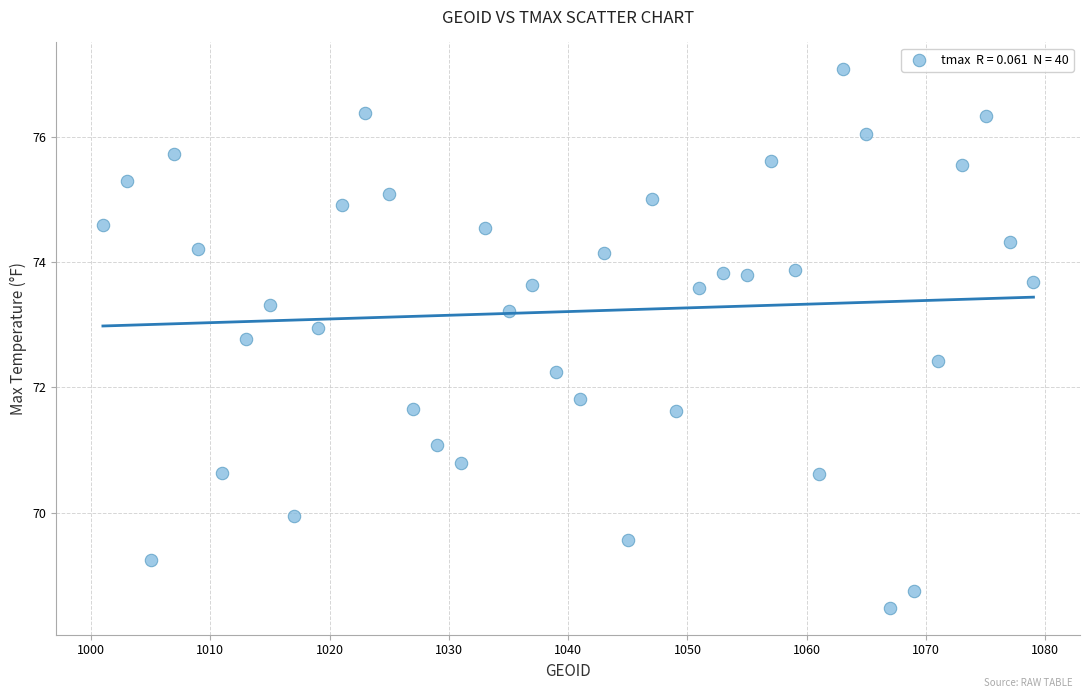

What is the range of X values (max minus min)?

78.0